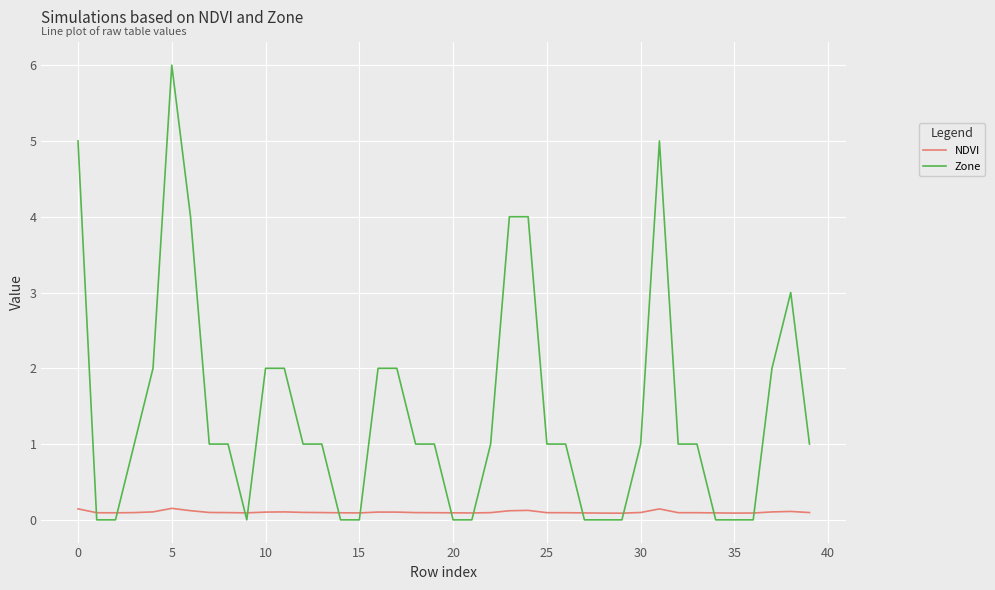

Rank the series by their average value, from lowest to highest.

NDVI, Zone